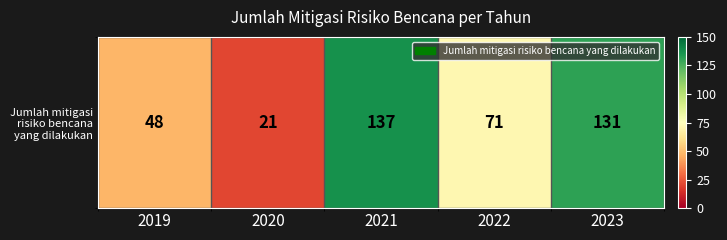

Which label corresponds to the smallest value in the chart?

2020